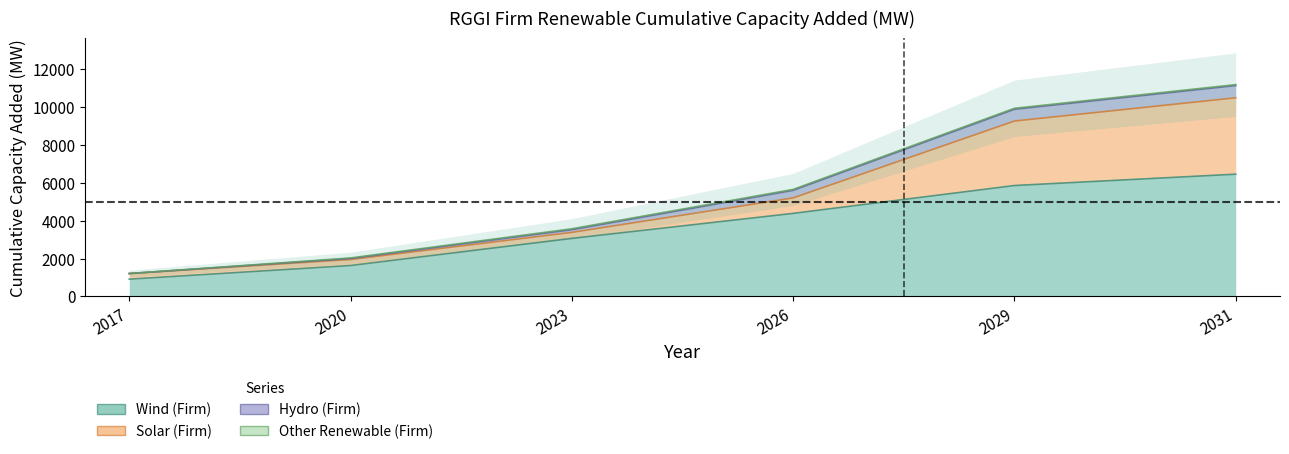

At how many categories does at least one series exceed 7314?

2